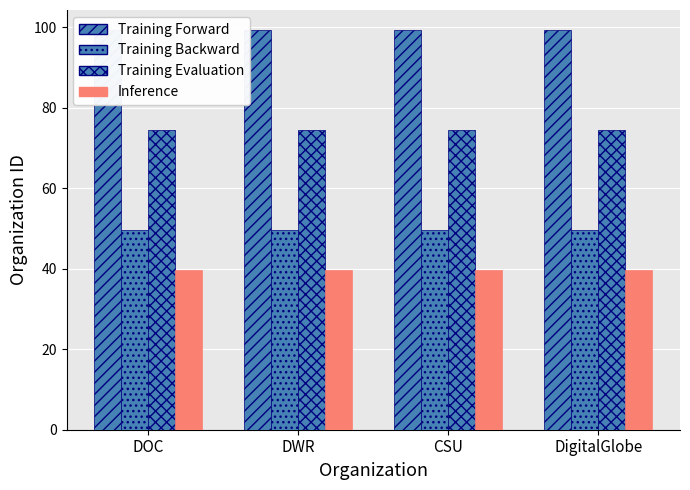

What position from the right is DOC?

4